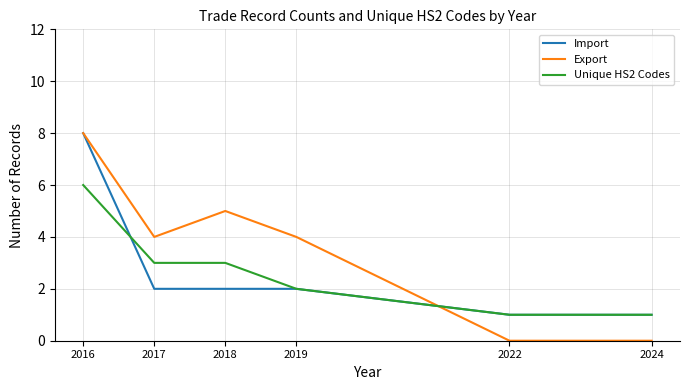

Reading left to right, transcribe all the data shown in this chart.

Import: 2016=8	2017=2	2018=2	2019=2	2022=1	2024=1
Export: 2016=8	2017=4	2018=5	2019=4	2022=0	2024=0
Unique HS2 Codes: 2016=6	2017=3	2018=3	2019=2	2022=1	2024=1